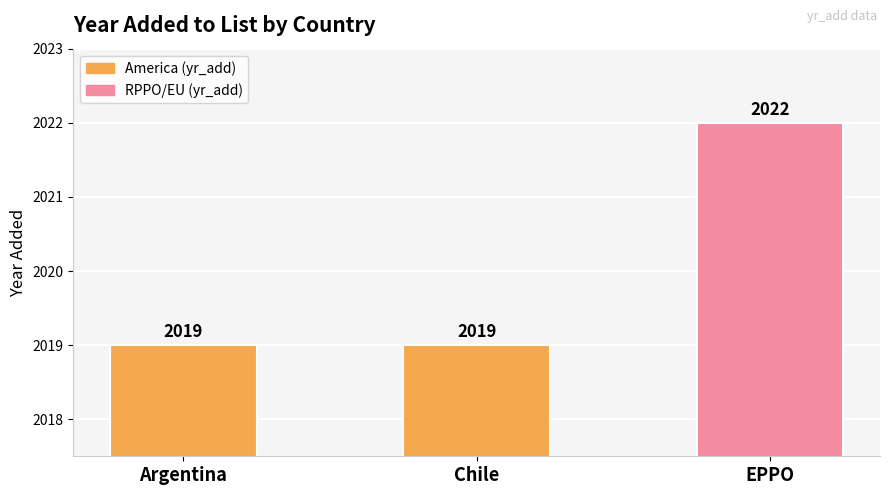

What is the greatest value displayed?

2022